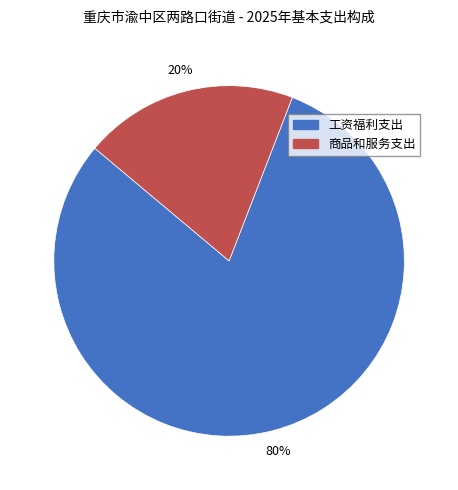

Rank the categories by value from highest to lowest.

工资福利支出, 商品和服务支出